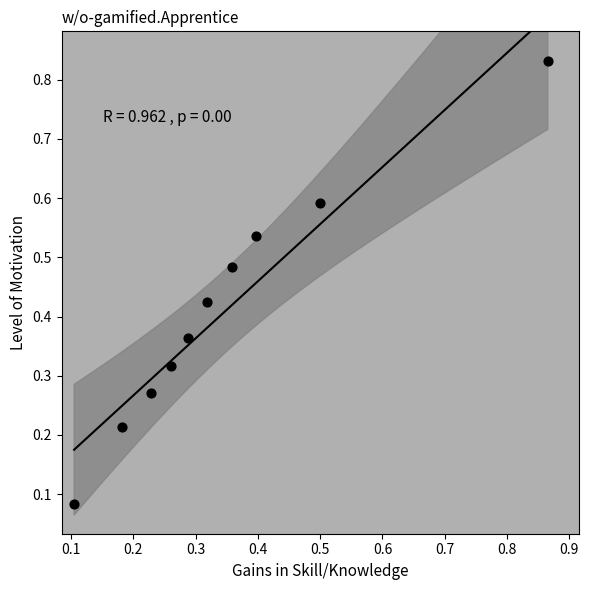

What is the range of Y values (max minus min)?

0.7